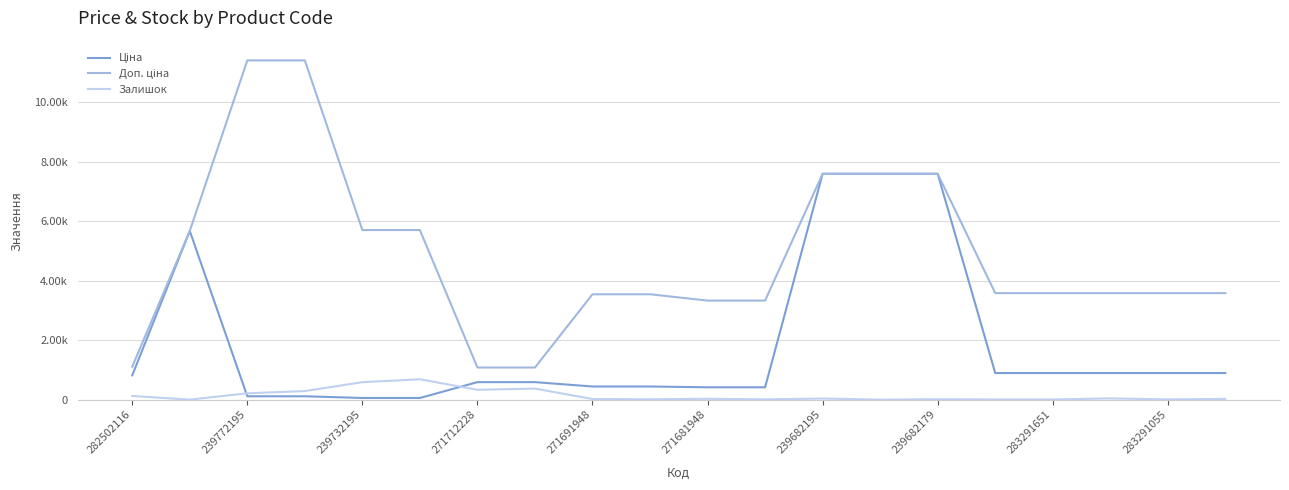

Does the chart have visible grid lines?

Yes